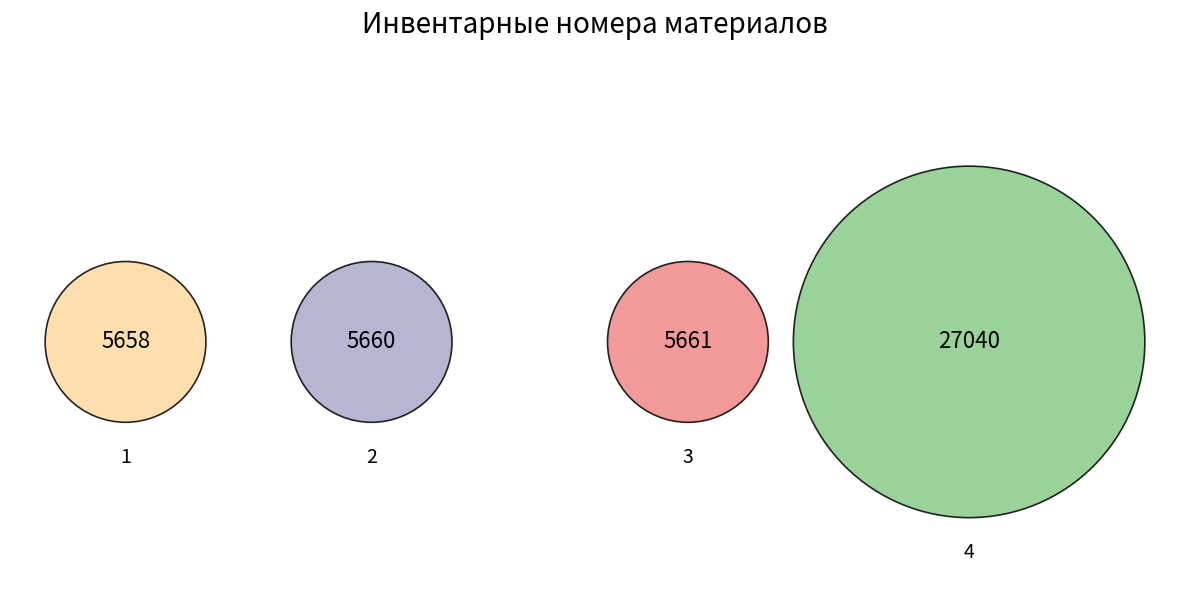

Combined, what portion of the pie is 1 and 3?

25.7%